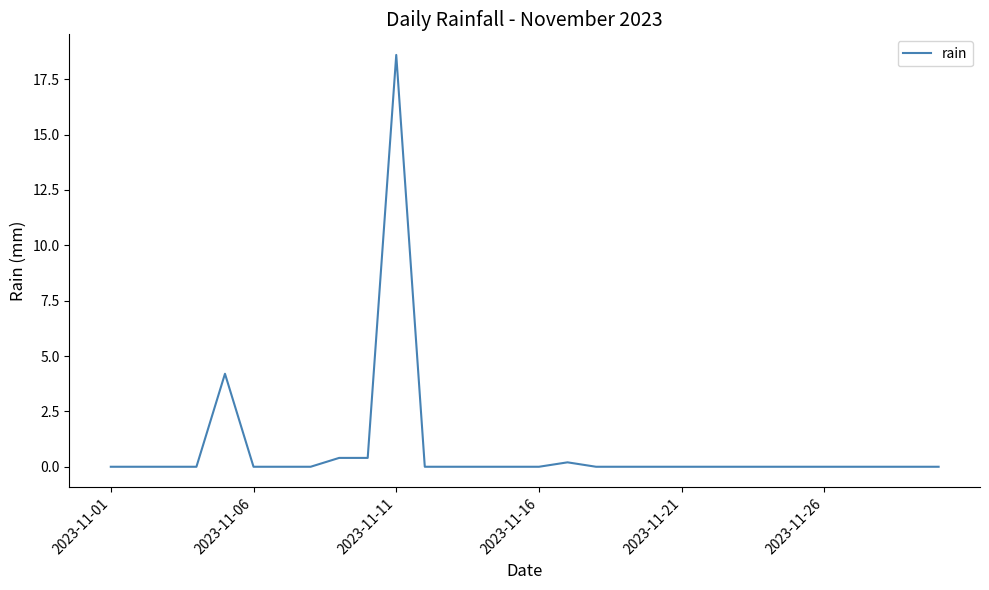

What is the maximum value shown in the chart?

18.6